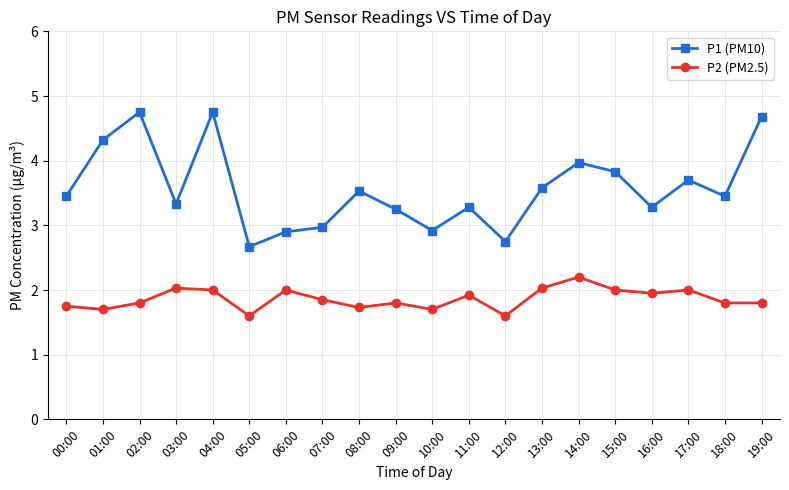

True or false: P1 (PM10) has a value of 2.7 at 04:00.

False